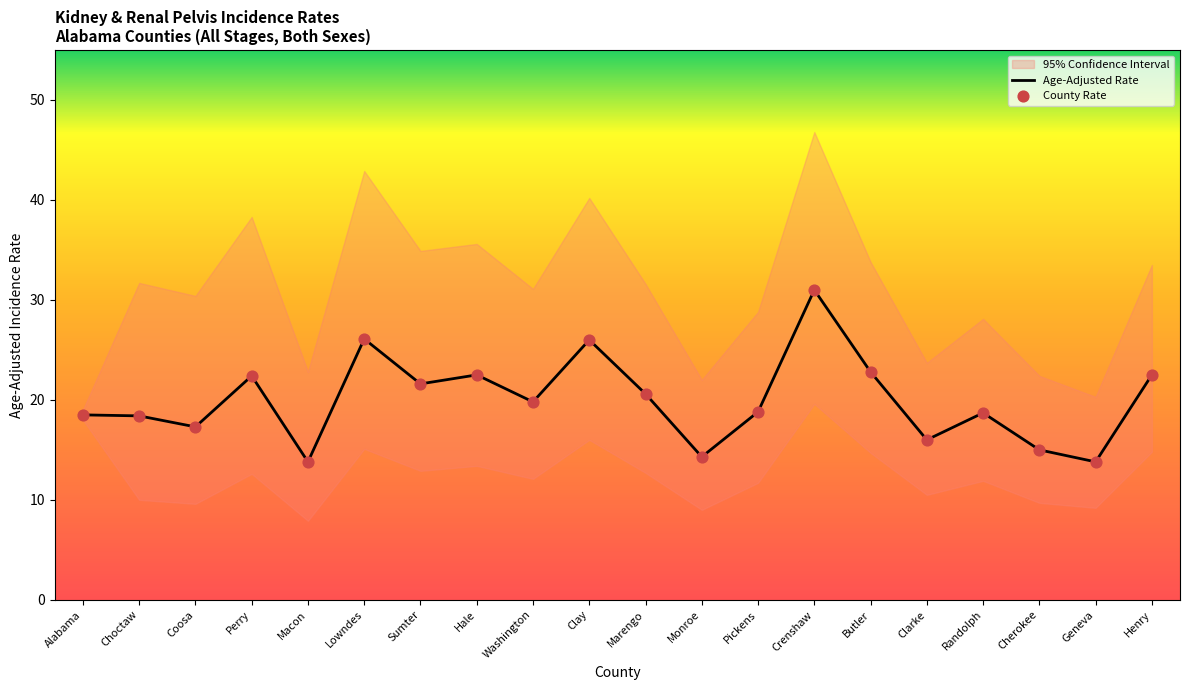

At which category is the sum across all series the highest?

Crenshaw